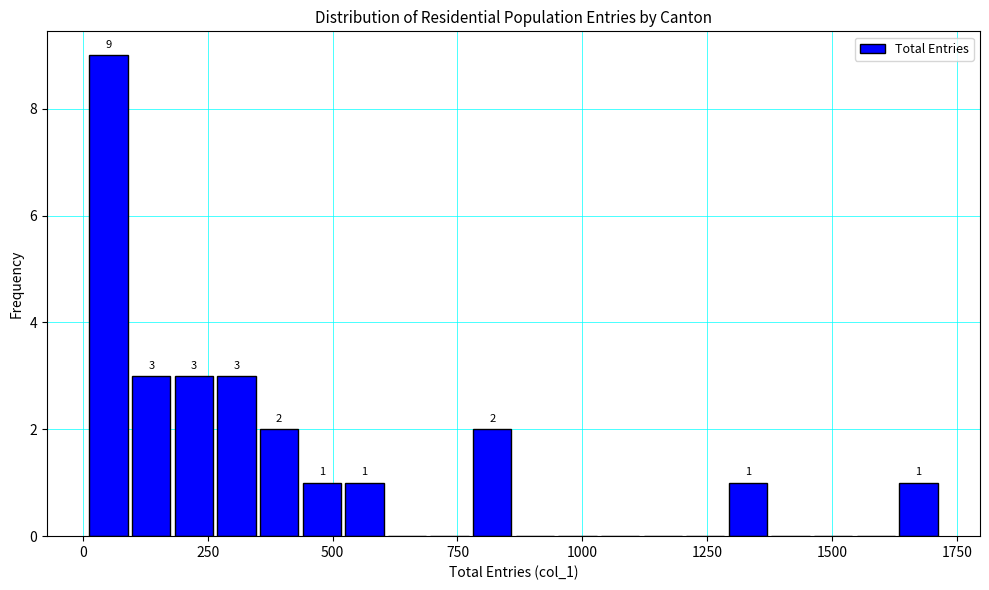

Around what value on the x-axis is the tallest bar? Give the approximate position of its centre, as read against the axis.

50